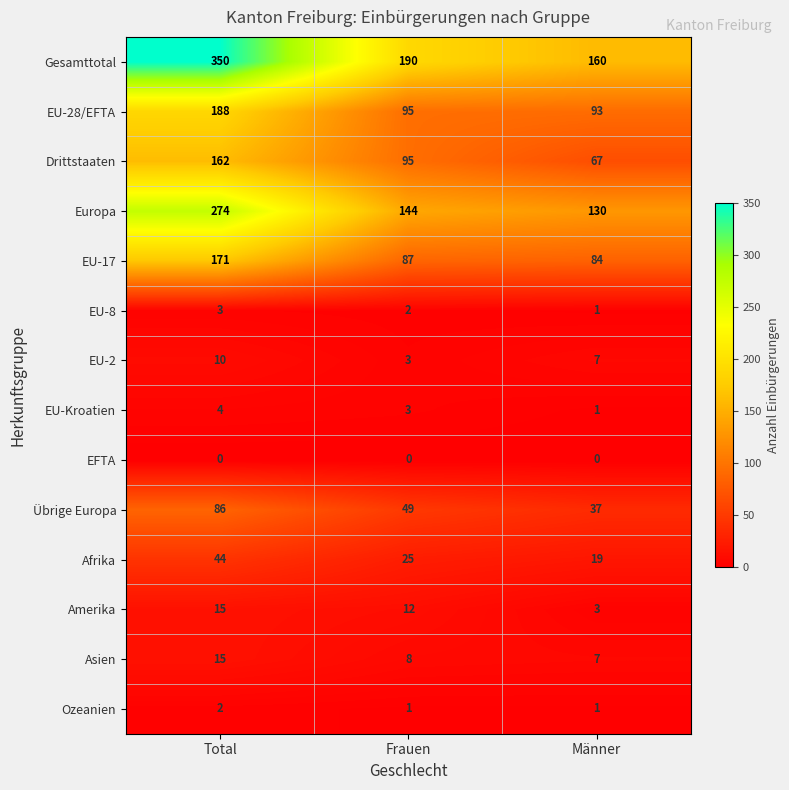

Which series has the largest total across all categories?

Gesamttotal